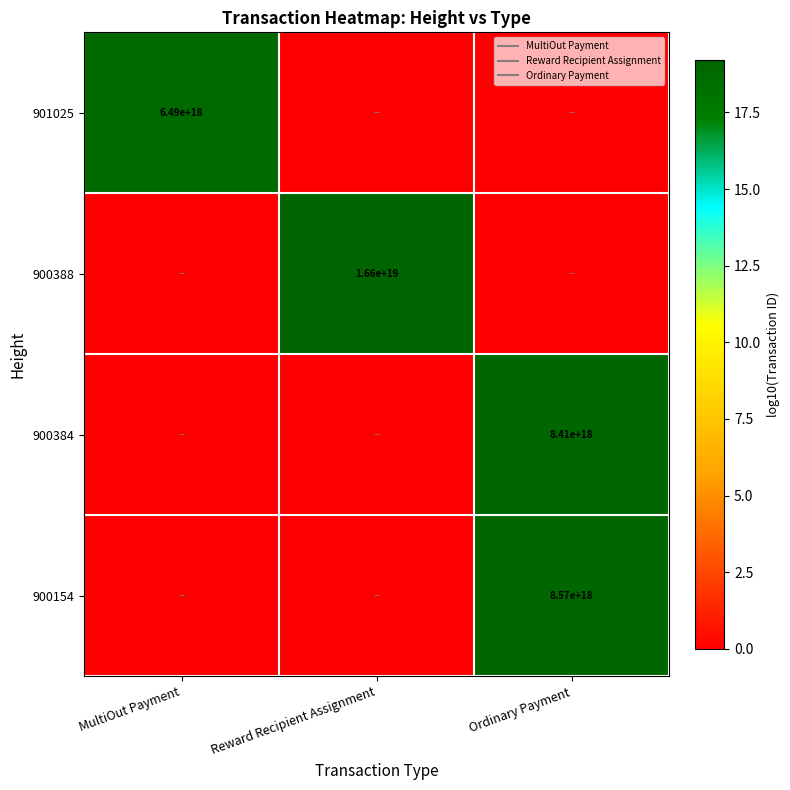

Which series has the largest total across all categories?

900388